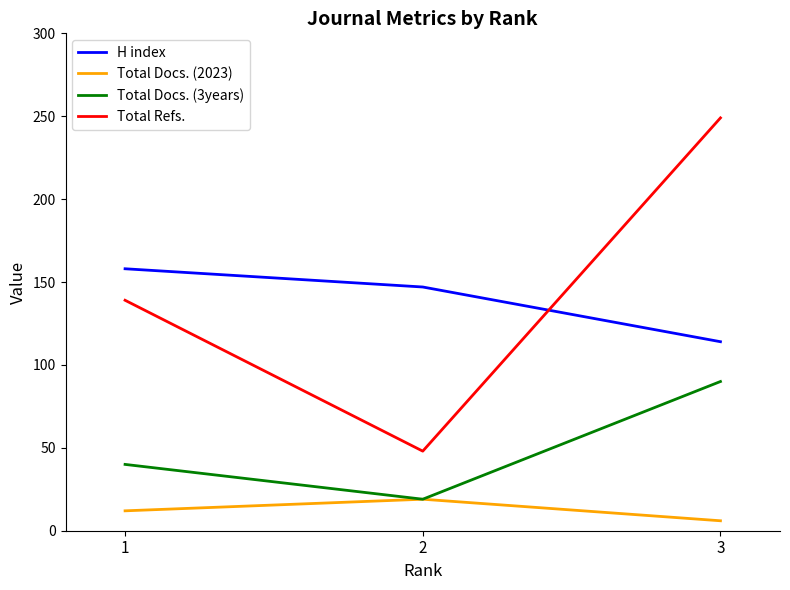

How many lines are shown in the chart?

4